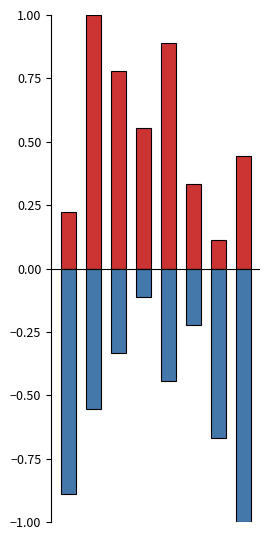

Does the chart contain stacked bars?

No